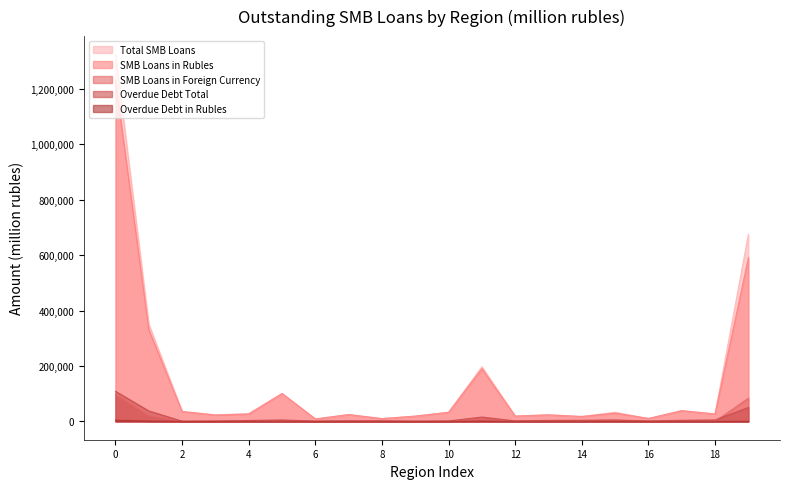

What is the maximum value for Total SMB Loans?

1324604